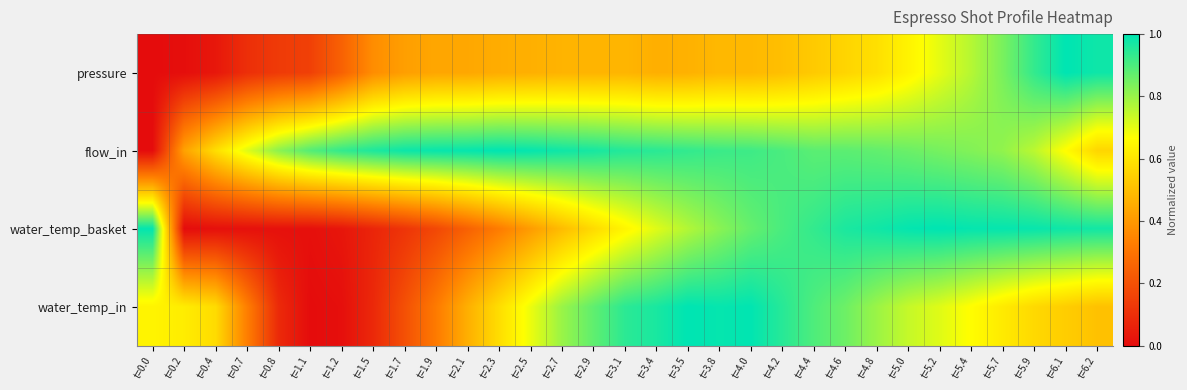

Reading left to right, what are all the values shown in this chart?

pressure: t=0.0=0.0	t=0.2=0.0	t=0.4=0.0	t=0.7=0.1	t=0.8=0.1	t=1.1=0.2	t=1.2=0.2	t=1.5=0.4	t=1.7=0.4	t=1.9=0.4	t=2.1=0.4	t=2.3=0.5	t=2.5=0.5	t=2.7=0.5	t=2.9=0.5	t=3.1=0.5	t=3.4=0.5	t=3.5=0.5	t=3.8=0.5	t=4.0=0.5	t=4.2=0.5	t=4.4=0.5	t=4.6=0.6	t=4.8=0.6	t=5.0=0.6	t=5.2=0.7	t=5.4=0.8	t=5.7=0.8	t=5.9=0.9	t=6.1=1.0	t=6.2=1.0
flow_in: t=0.0=0.0	t=0.2=0.4	t=0.4=0.6	t=0.7=0.7	t=0.8=0.8	t=1.1=0.9	t=1.2=0.9	t=1.5=1.0	t=1.7=1.0	t=1.9=1.0	t=2.1=1.0	t=2.3=1.0	t=2.5=1.0	t=2.7=1.0	t=2.9=1.0	t=3.1=1.0	t=3.4=0.9	t=3.5=0.9	t=3.8=0.9	t=4.0=0.9	t=4.2=0.9	t=4.4=0.9	t=4.6=0.9	t=4.8=0.9	t=5.0=0.9	t=5.2=0.8	t=5.4=0.8	t=5.7=0.8	t=5.9=0.8	t=6.1=0.7	t=6.2=0.6
water_temp_basket: t=0.0=1.0	t=0.2=0.0	t=0.4=0.0	t=0.7=0.0	t=0.8=0.0	t=1.1=0.0	t=1.2=0.0	t=1.5=0.1	t=1.7=0.1	t=1.9=0.2	t=2.1=0.2	t=2.3=0.3	t=2.5=0.4	t=2.7=0.5	t=2.9=0.6	t=3.1=0.6	t=3.4=0.7	t=3.5=0.8	t=3.8=0.8	t=4.0=0.9	t=4.2=0.9	t=4.4=0.9	t=4.6=1.0	t=4.8=1.0	t=5.0=1.0	t=5.2=1.0	t=5.4=1.0	t=5.7=1.0	t=5.9=1.0	t=6.1=1.0	t=6.2=1.0
water_temp_in: t=0.0=0.6	t=0.2=0.6	t=0.4=0.6	t=0.7=0.3	t=0.8=0.1	t=1.1=0.0	t=1.2=0.0	t=1.5=0.1	t=1.7=0.2	t=1.9=0.3	t=2.1=0.5	t=2.3=0.6	t=2.5=0.7	t=2.7=0.8	t=2.9=0.9	t=3.1=0.9	t=3.4=1.0	t=3.5=1.0	t=3.8=1.0	t=4.0=1.0	t=4.2=0.9	t=4.4=0.9	t=4.6=0.9	t=4.8=0.8	t=5.0=0.7	t=5.2=0.7	t=5.4=0.7	t=5.7=0.6	t=5.9=0.6	t=6.1=0.5	t=6.2=0.5